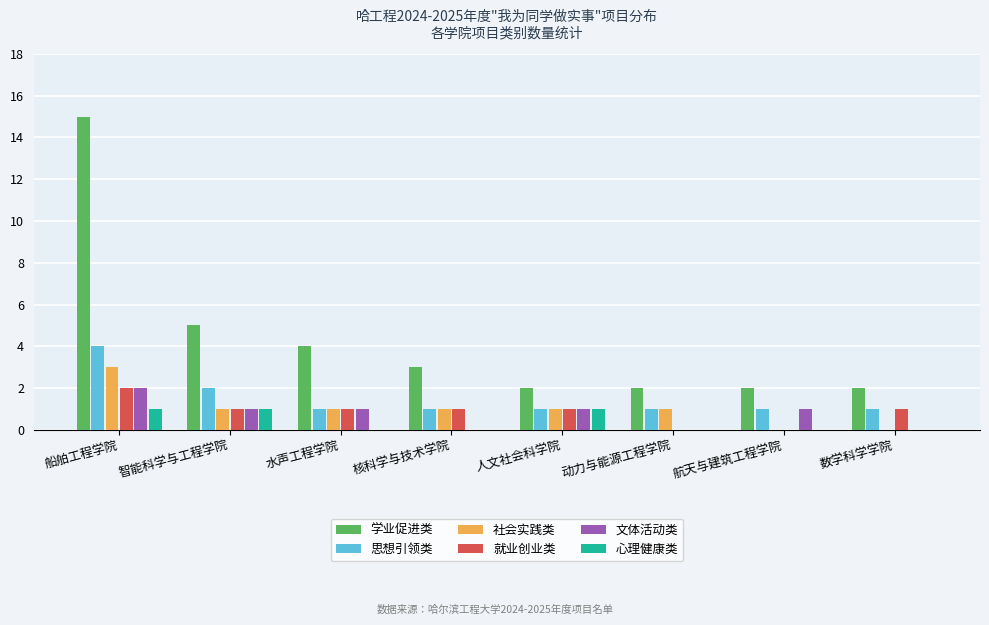

What is the sum of all 社会实践类 values?

8